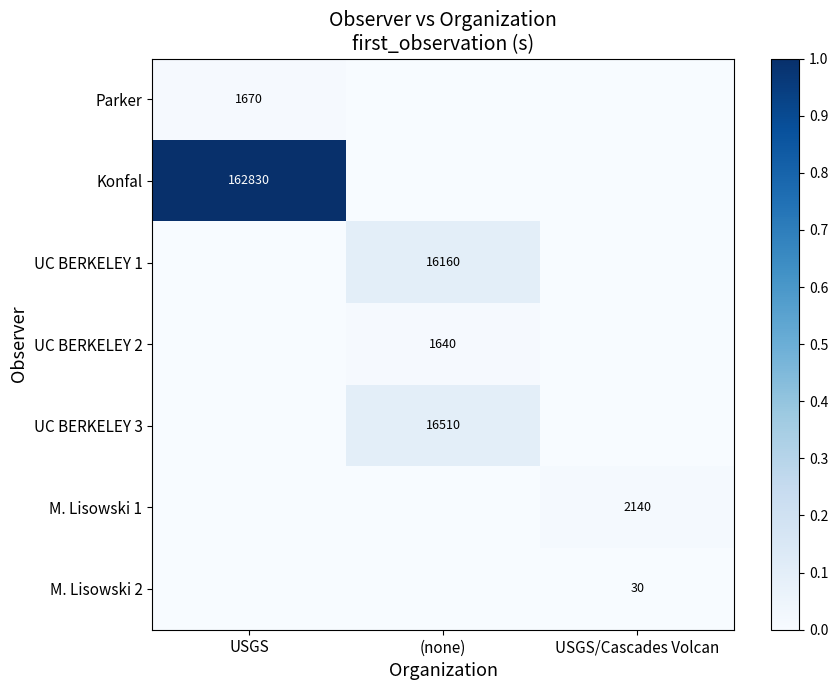

True or false: M. Lisowski 1 has a value of 2140 at USGS/Cascades Volcan.

True